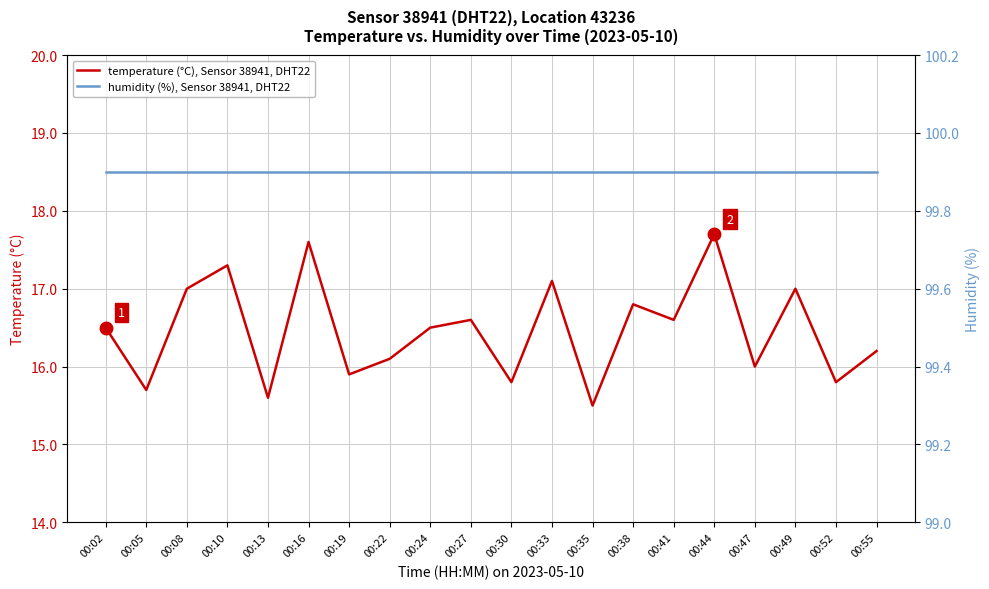

Which series has the largest range (max minus min)?

temperature (°C), Sensor 38941, DHT22